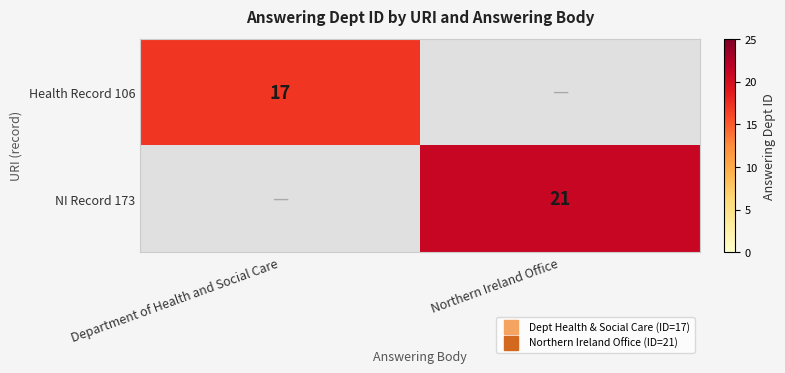

Which series has the largest total across all categories?

NI Record 173